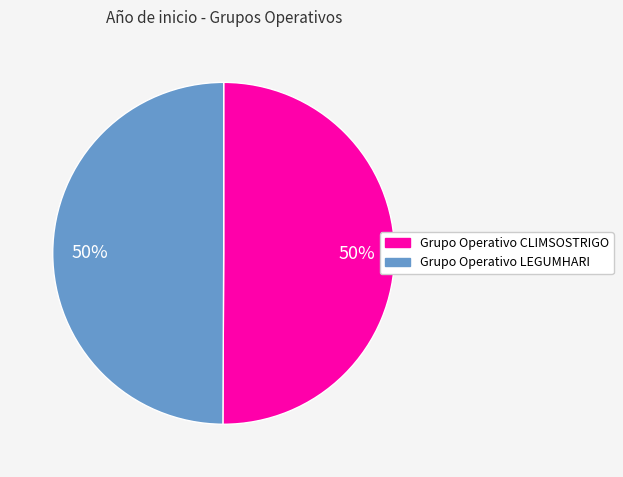

Is it true that Grupo Operativo LEGUMHARI is 50% of the pie?

True